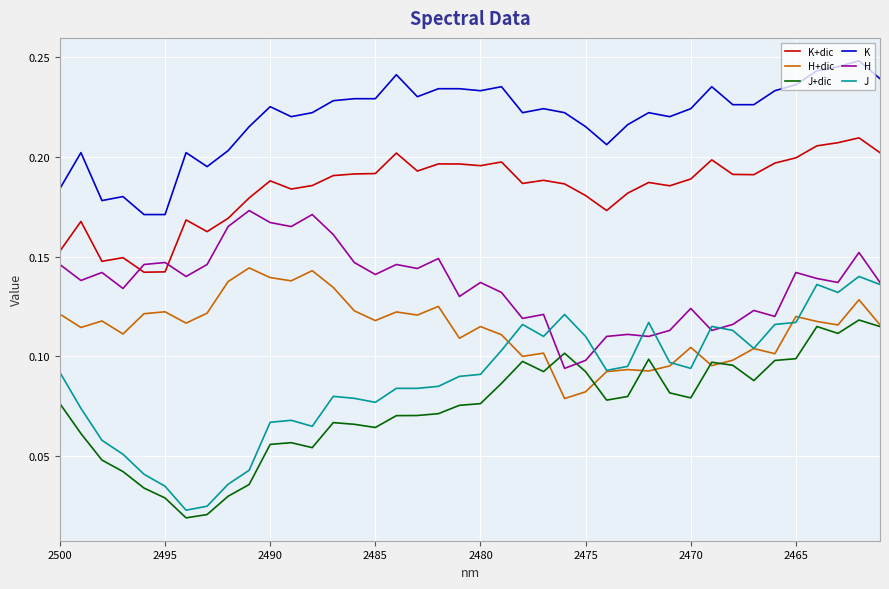

Reading left to right, extract all data points from this chart.

K+dic: 0.2	0.2	0.1	0.1	0.1	0.1	0.2	0.2	0.2	0.2	0.2	0.2	0.2	0.2	0.2	0.2	0.2	0.2	0.2	0.2	0.2	0.2	0.2	0.2	0.2	0.2	0.2	0.2	0.2	0.2	0.2	0.2	0.2	0.2	0.2	0.2	0.2	0.2	0.2	0.2
H+dic: 0.1	0.1	0.1	0.1	0.1	0.1	0.1	0.1	0.1	0.1	0.1	0.1	0.1	0.1	0.1	0.1	0.1	0.1	0.1	0.1	0.1	0.1	0.1	0.1	0.1	0.1	0.1	0.1	0.1	0.1	0.1	0.1	0.1	0.1	0.1	0.1	0.1	0.1	0.1	0.1
J+dic: 0.1	0.1	0.0	0.0	0.0	0.0	0.0	0.0	0.0	0.0	0.1	0.1	0.1	0.1	0.1	0.1	0.1	0.1	0.1	0.1	0.1	0.1	0.1	0.1	0.1	0.1	0.1	0.1	0.1	0.1	0.1	0.1	0.1	0.1	0.1	0.1	0.1	0.1	0.1	0.1
K: 0.2	0.2	0.2	0.2	0.2	0.2	0.2	0.2	0.2	0.2	0.2	0.2	0.2	0.2	0.2	0.2	0.2	0.2	0.2	0.2	0.2	0.2	0.2	0.2	0.2	0.2	0.2	0.2	0.2	0.2	0.2	0.2	0.2	0.2	0.2	0.2	0.2	0.2	0.2	0.2
H: 0.1	0.1	0.1	0.1	0.1	0.1	0.1	0.1	0.2	0.2	0.2	0.2	0.2	0.2	0.1	0.1	0.1	0.1	0.1	0.1	0.1	0.1	0.1	0.1	0.1	0.1	0.1	0.1	0.1	0.1	0.1	0.1	0.1	0.1	0.1	0.1	0.1	0.1	0.2	0.1
J: 0.1	0.1	0.1	0.1	0.0	0.0	0.0	0.0	0.0	0.0	0.1	0.1	0.1	0.1	0.1	0.1	0.1	0.1	0.1	0.1	0.1	0.1	0.1	0.1	0.1	0.1	0.1	0.1	0.1	0.1	0.1	0.1	0.1	0.1	0.1	0.1	0.1	0.1	0.1	0.1